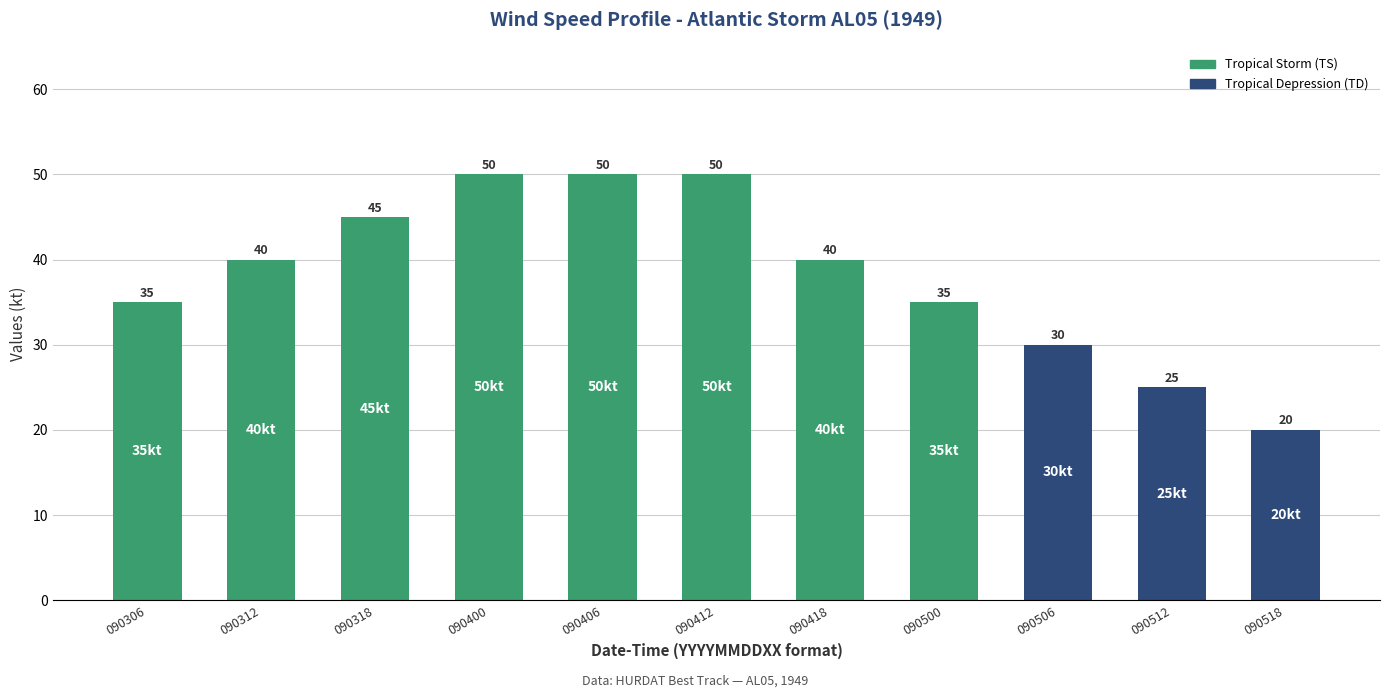

What is the change in value from 090306 to 090400?

+15